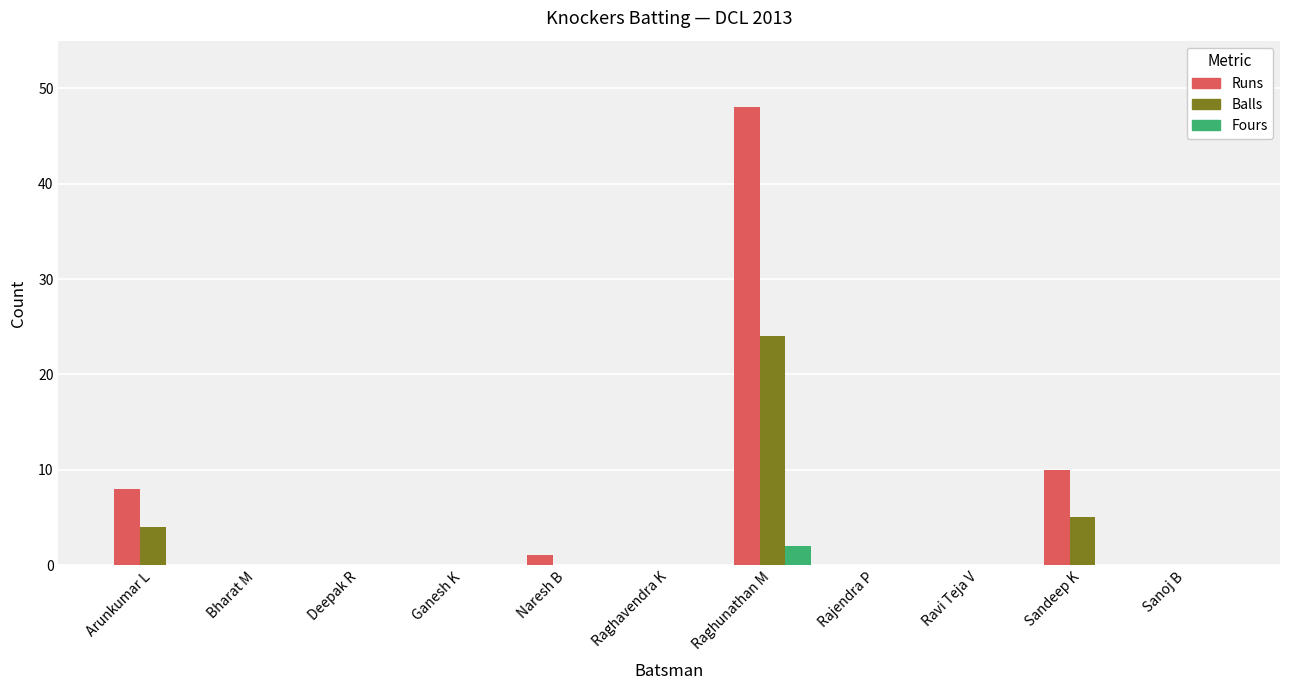

Is it true that Fours equals 0 at Raghavendra K?

True